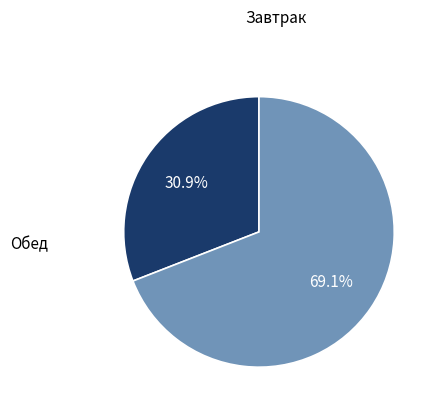

To the nearest percent, what is the difference between the largest and smallest slice percentages?

38%